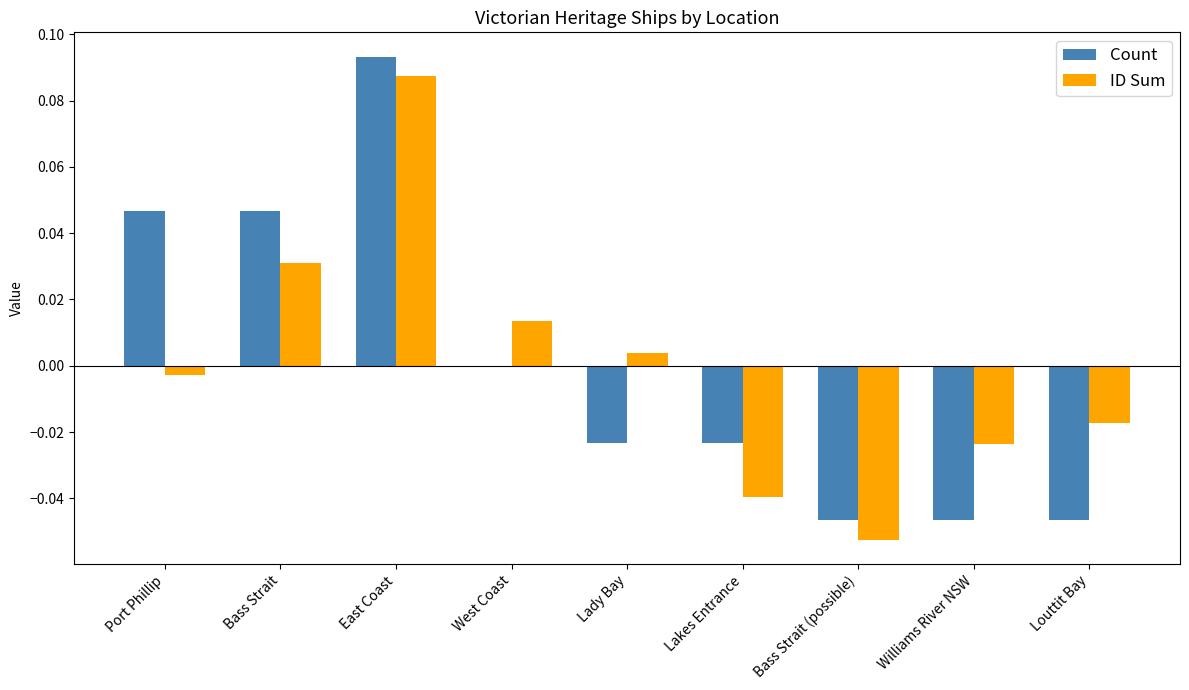

Which series changed the most between East Coast and Louttit Bay?

Count